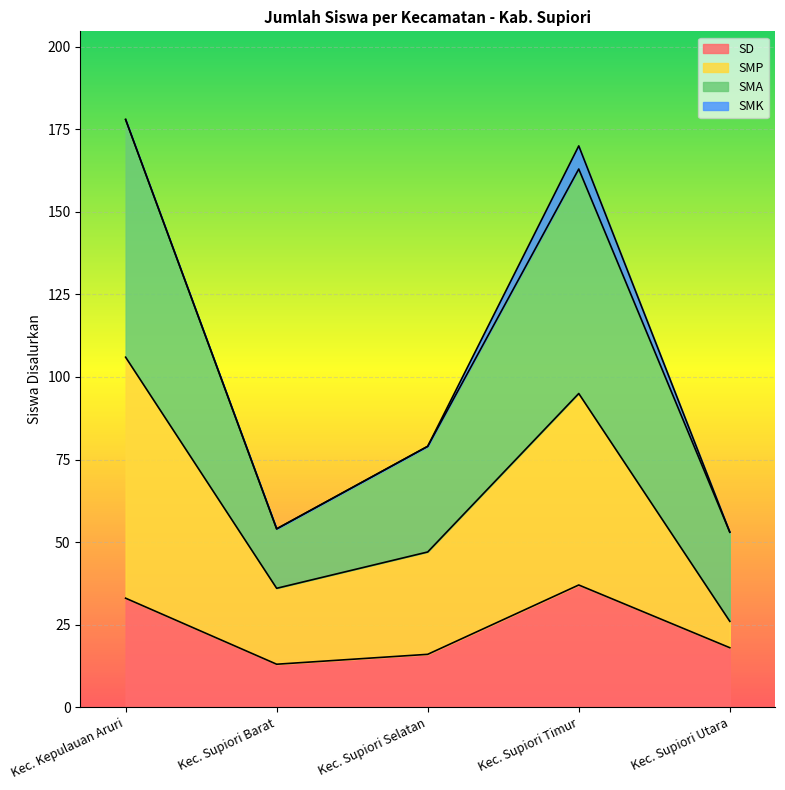

What is the lowest value of the SD series?

13